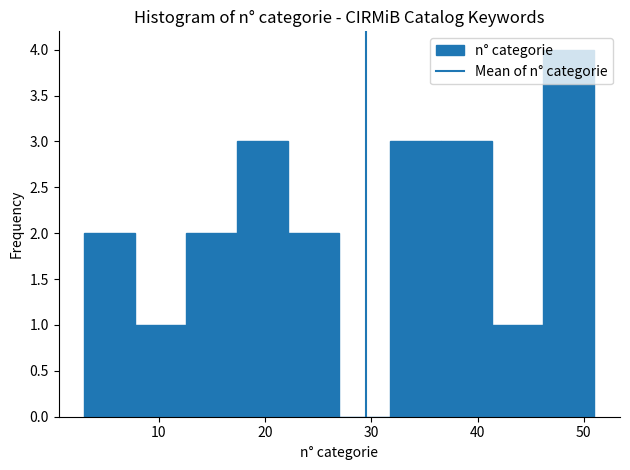

Which range on the x-axis has the tallest bar?

46.2 to 51.0